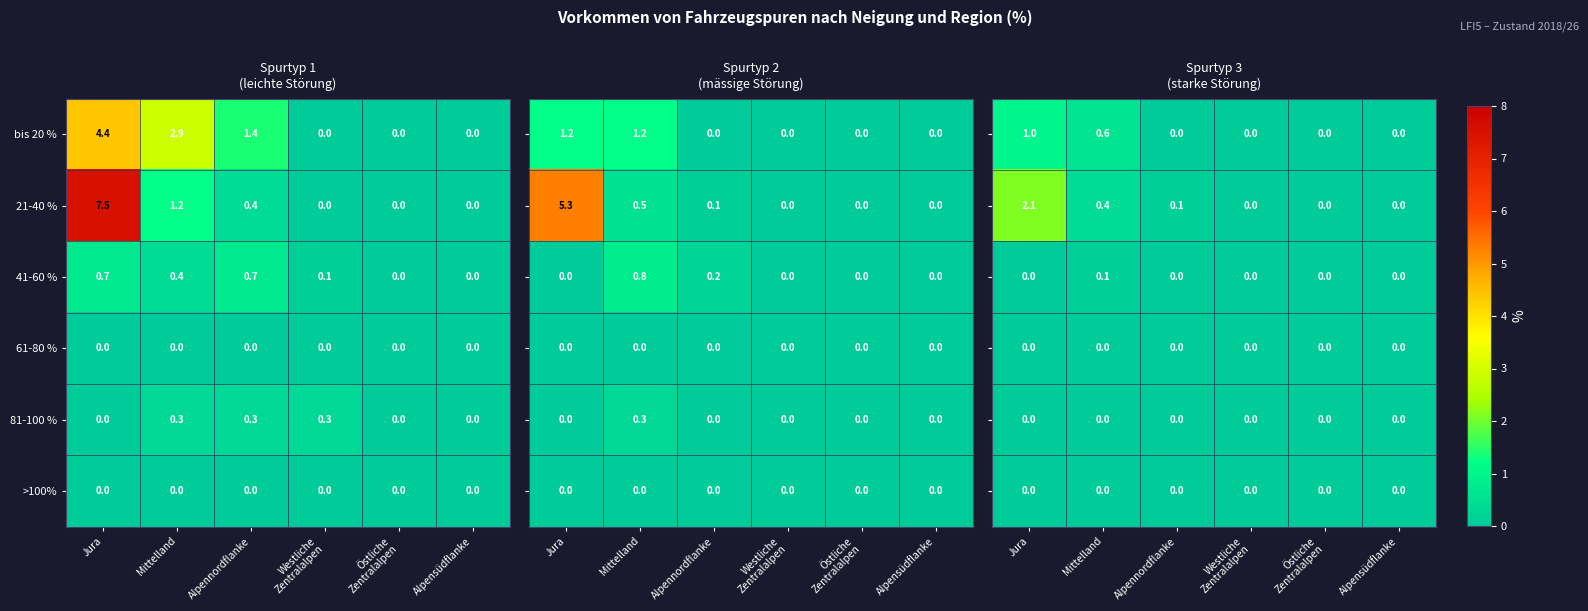

The value of >100% at Jura is 0.0. True or false?

True